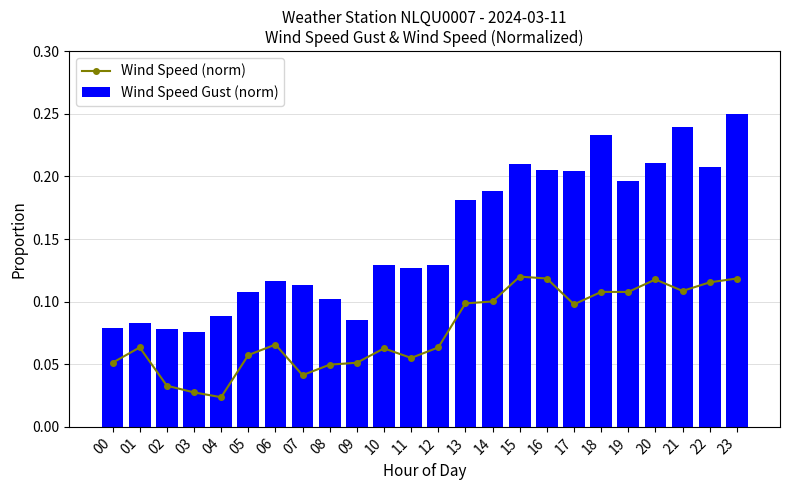

What are all the series names shown in the legend?

Wind Speed (norm), Wind Speed Gust (norm)